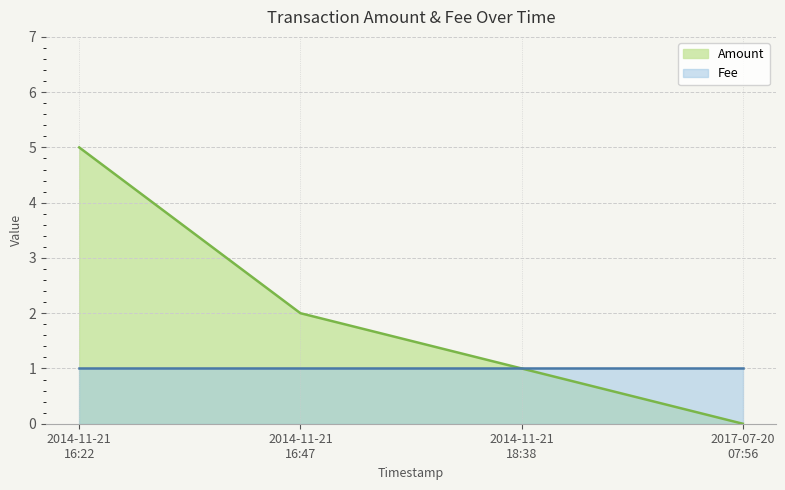

Which series has the largest total across all categories?

Amount